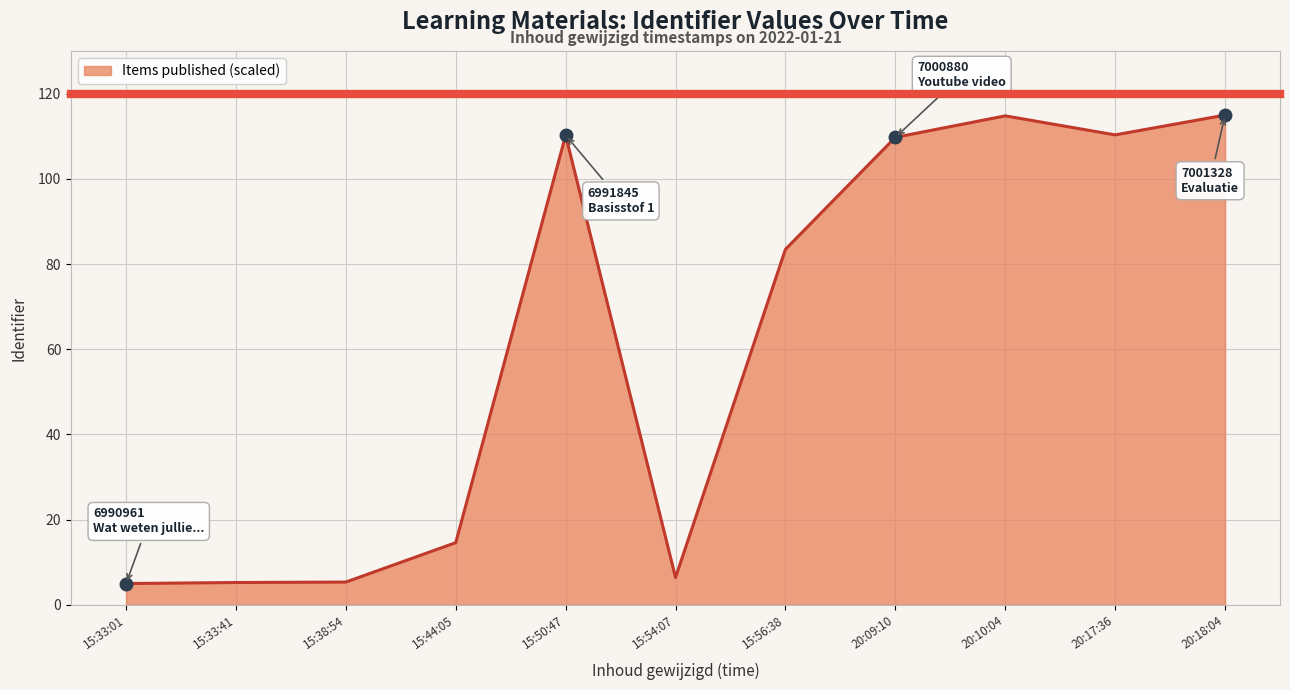

Count the number of categories in the chart.

11